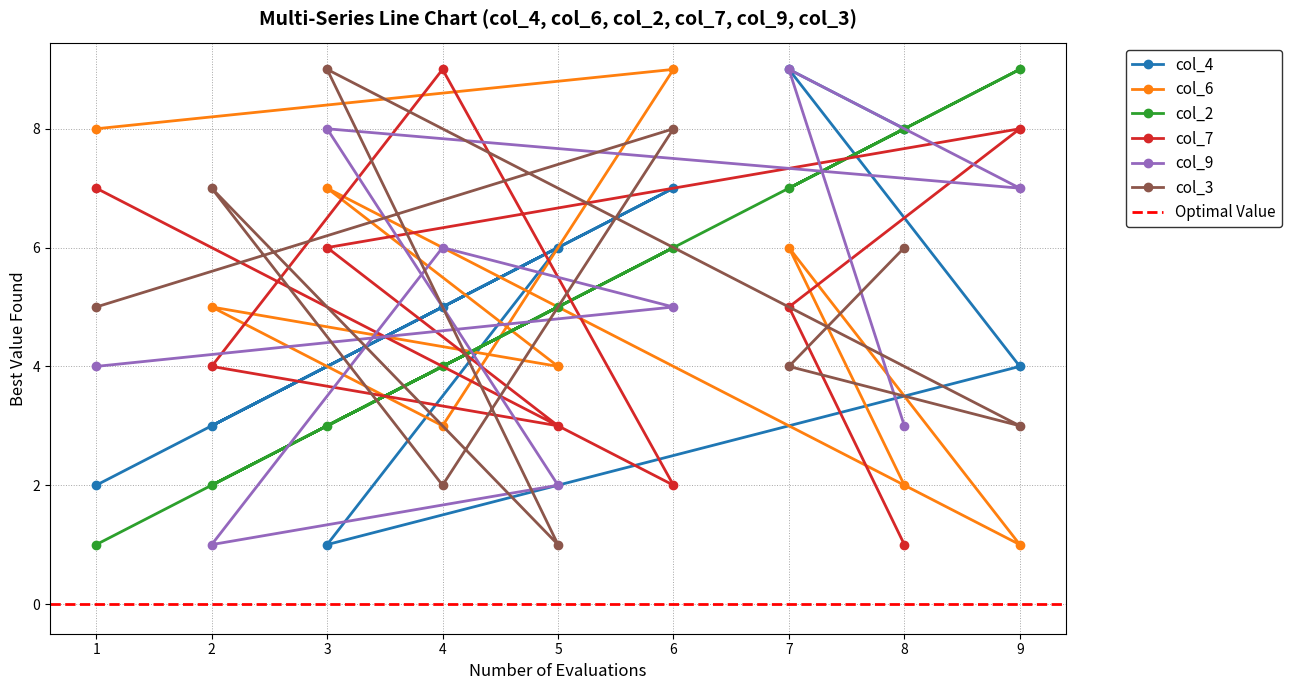

Rank the series at 9 from lowest to highest value.

col_6, col_3, col_4, col_9, col_7, col_2